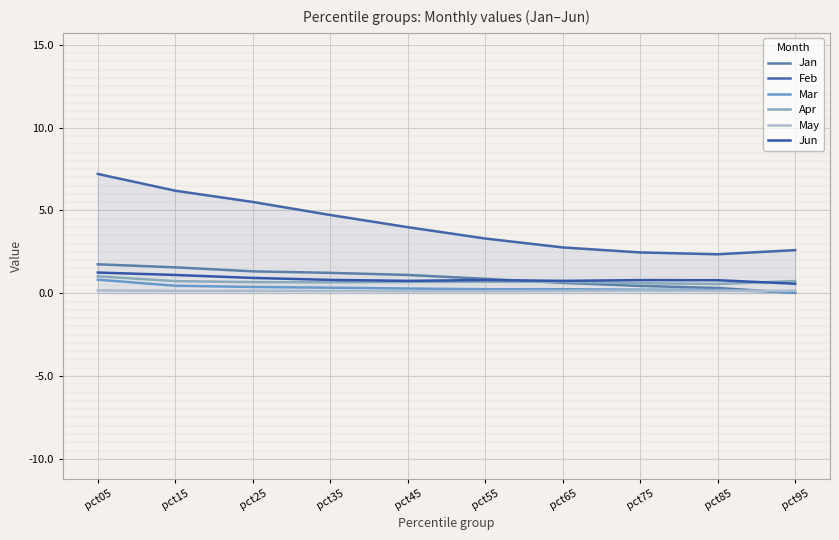

Which category has the highest value in the Apr series?

pct05